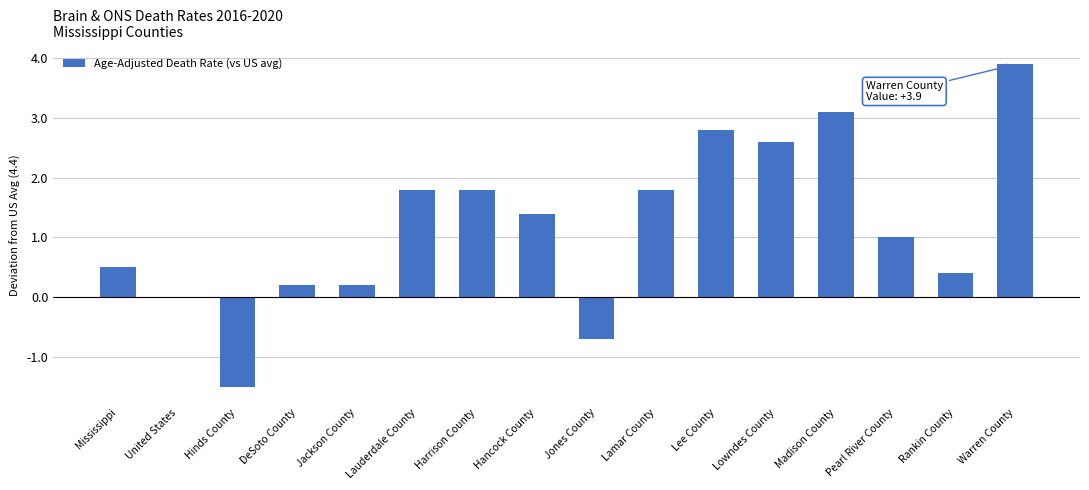

What is the maximum value shown in the chart?

3.9